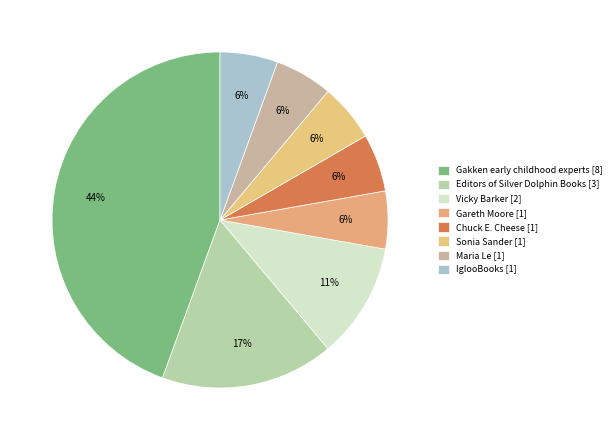

To the nearest percent, what portion does Vicky Barker [2] represent?

11%